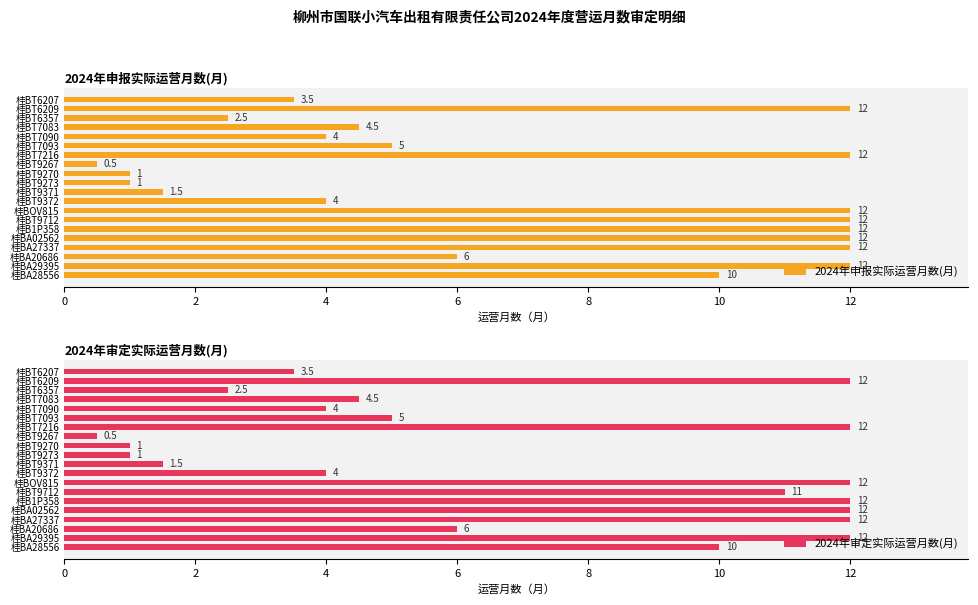

Which series has the largest total across all categories?

2024年申报实际运营月数(月)